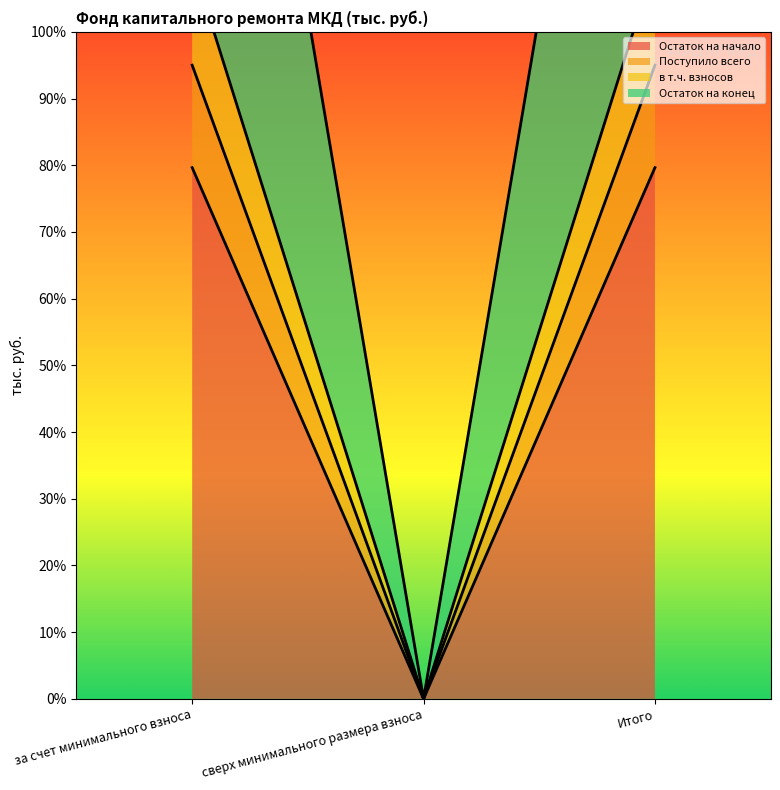

What is the label of the 3rd point from the right?

за счет минимального взноса